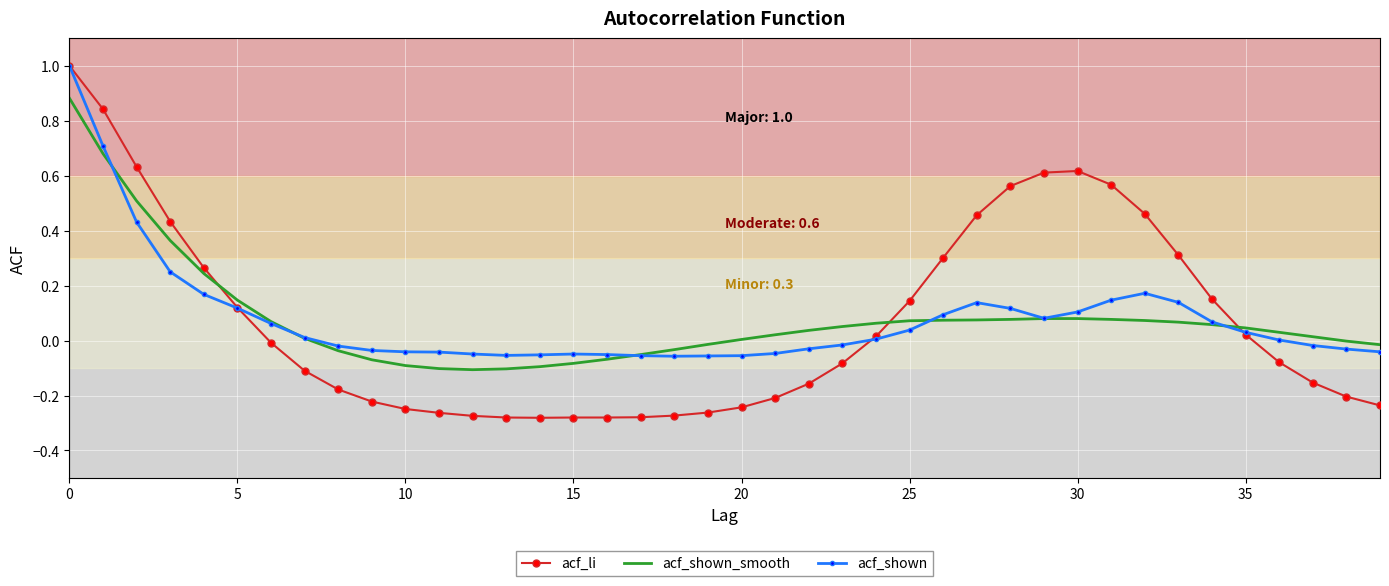

What is the maximum value shown in the chart?

1.0